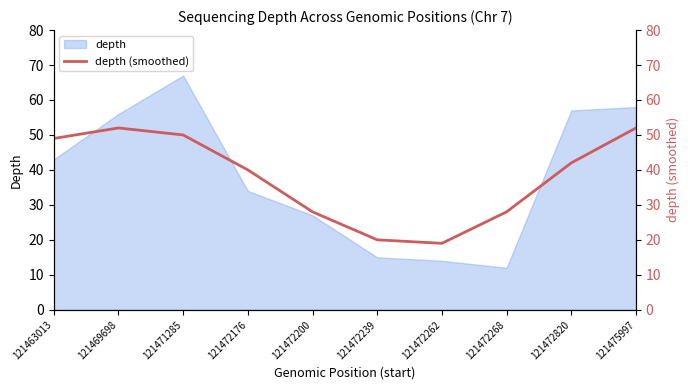

The chart shows a value of 76 at 121469698. True or false?

False